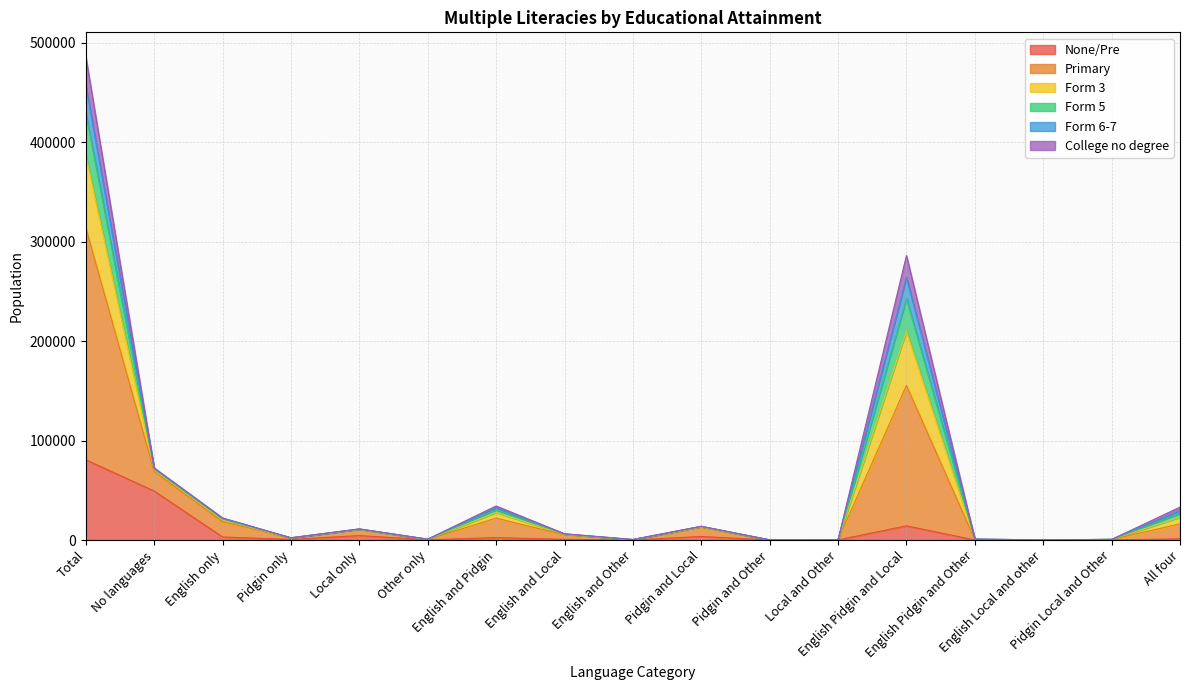

Between Other only and Local and Other, which series saw the biggest shift?

Primary